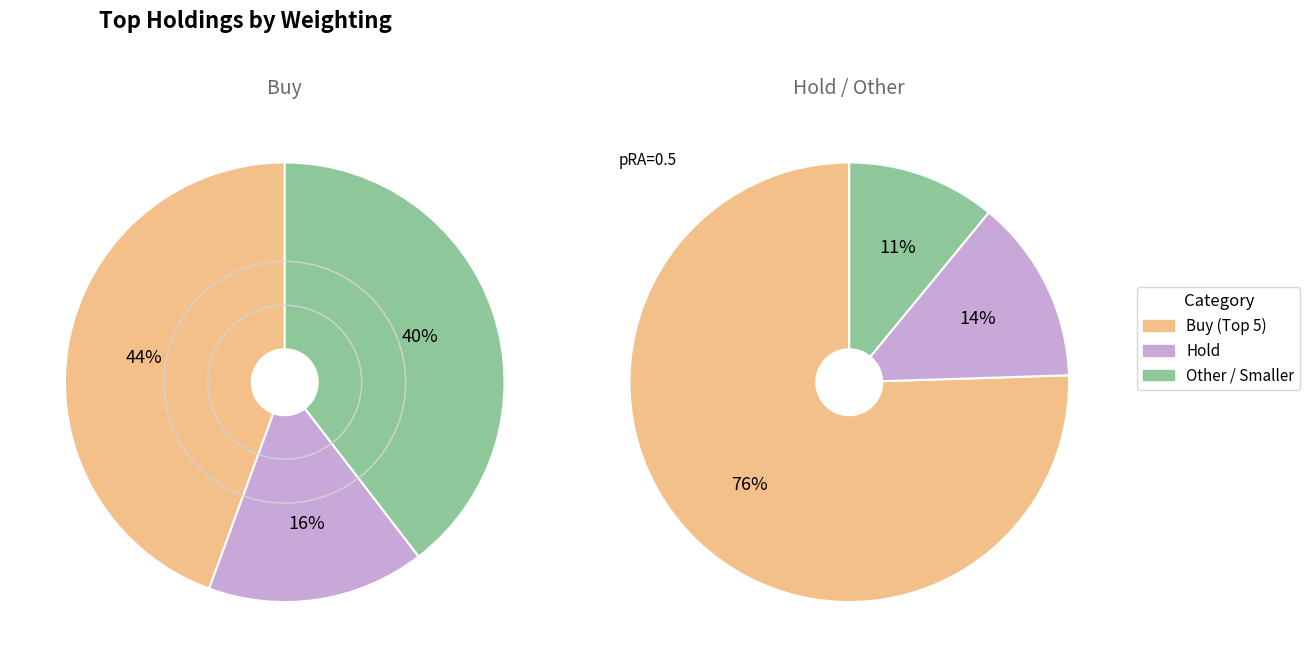

Is TSLA the majority of the pie?

No